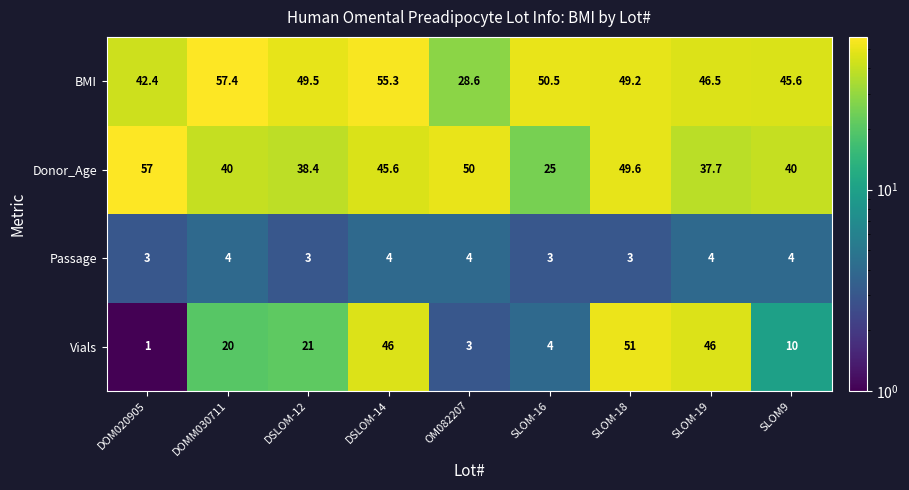

What is the total value across all series at DSLOM-14?

150.9